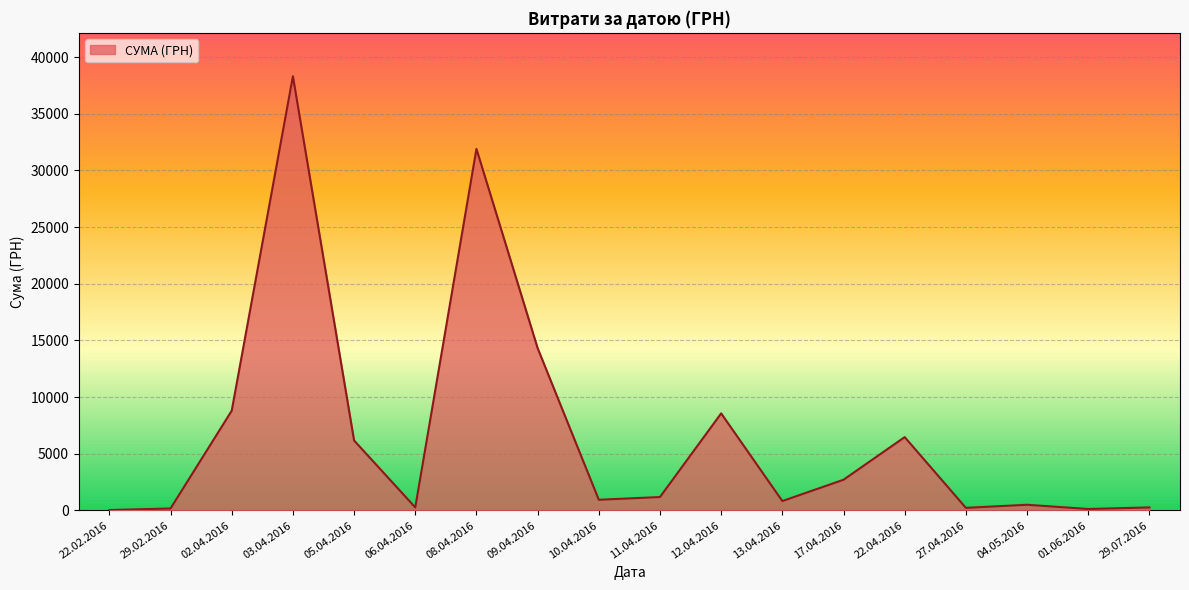

At which category does the chart reach its peak across all series?

03.04.2016